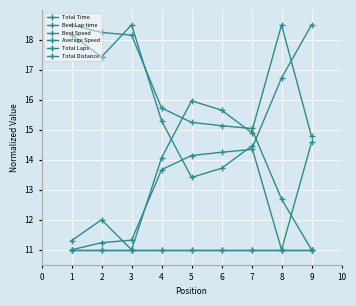

What is the minimum value shown in the chart?

11.0